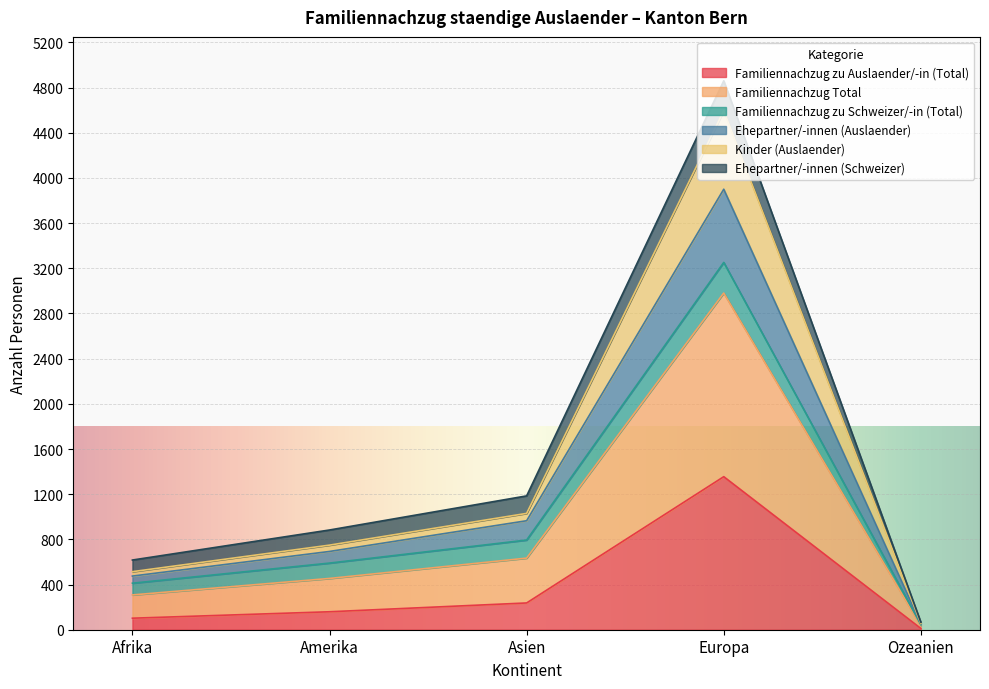

What is the maximum value for Familiennachzug zu Auslaender/-in (Total)?

1355